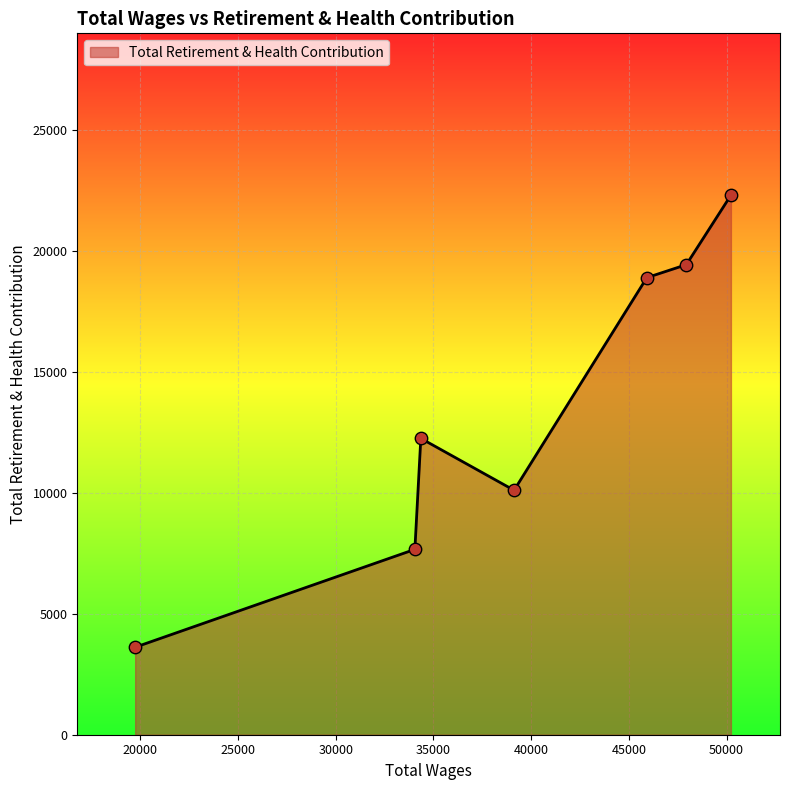

What is the sum of all values?

94271